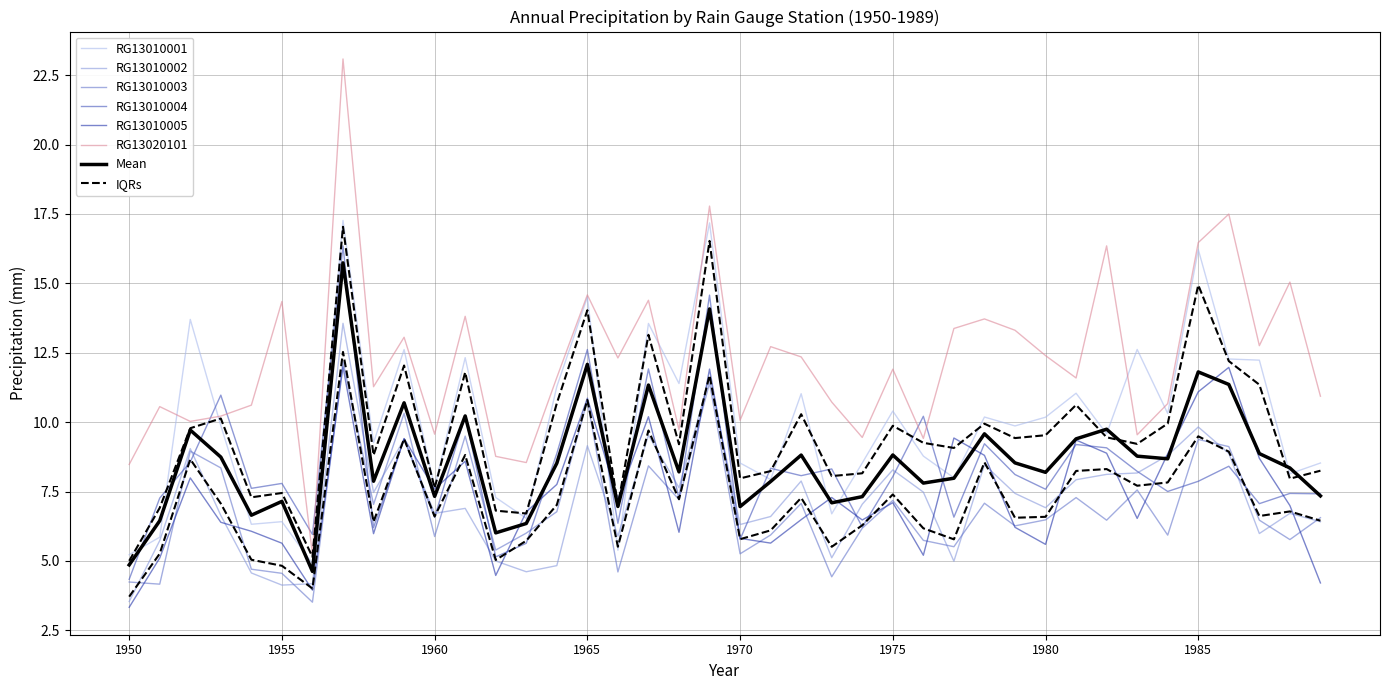

Reading right to left, what are all the values shown in this chart?

RG13010001: 8.5	8.1	12.2	12.3	16.2	10.3	12.6	9.6	11.0	10.2	9.9	10.2	8.0	8.8	10.4	8.5	6.7	11.0	7.9	8.5	17.2	11.4	13.6	5.4	14.5	11.3	6.5	7.3	12.3	7.6	12.6	9.3	17.3	4.9	6.4	6.3	9.9	13.7	5.9	5.2
RG13010002: 6.4	6.7	6.0	8.9	9.8	8.8	8.2	8.1	7.9	6.9	7.4	8.5	5.0	7.5	8.3	7.0	5.1	7.9	6.6	6.3	11.6	7.6	9.5	5.9	9.2	4.8	4.6	5.0	6.9	6.7	9.4	7.5	13.6	4.2	4.1	4.6	6.6	9.0	5.7	3.5
RG13010003: 6.6	5.8	6.5	9.1	9.4	5.9	7.6	6.5	7.3	6.5	6.3	7.1	5.5	5.7	7.2	6.2	4.4	7.1	5.9	5.3	11.4	7.2	8.4	4.6	10.8	6.8	6.0	5.4	9.5	5.9	10.3	7.0	12.2	3.5	4.6	4.7	8.4	9.0	4.2	4.2
RG13010004: 7.4	7.4	7.1	8.4	7.9	7.5	8.2	9.1	9.2	7.6	8.1	9.2	6.6	10.2	8.0	6.2	8.3	8.1	8.3	5.8	14.6	7.3	11.9	6.4	12.6	8.9	5.6	5.1	10.2	6.6	9.4	6.2	16.3	6.0	7.8	7.6	11.0	8.6	7.3	4.3
RG13010005: 4.2	7.0	8.7	12.0	11.1	8.9	6.5	8.9	9.4	5.6	6.2	8.8	9.4	5.2	7.1	6.5	7.3	6.5	5.6	5.8	11.9	6.0	10.2	7.2	10.9	7.8	6.8	4.5	8.6	7.6	9.4	6.0	12.0	4.0	5.6	6.1	6.4	8.0	5.1	3.3
RG13020101: 10.9	15.0	12.8	17.5	16.5	10.7	9.5	16.4	11.6	12.4	13.3	13.7	13.4	9.4	11.9	9.5	10.7	12.4	12.7	10.1	17.8	9.7	14.4	12.3	14.6	11.6	8.5	8.8	13.8	9.6	13.1	11.3	23.1	5.2	14.3	10.6	10.2	10.0	10.6	8.5